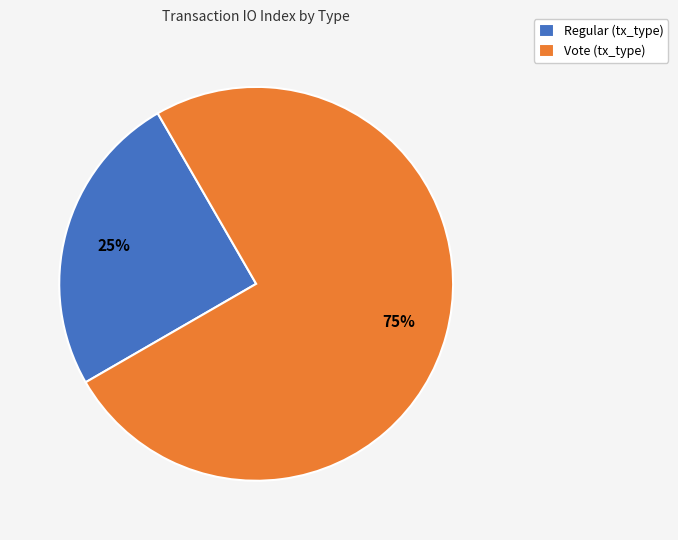

How many slices are in this pie chart?

2